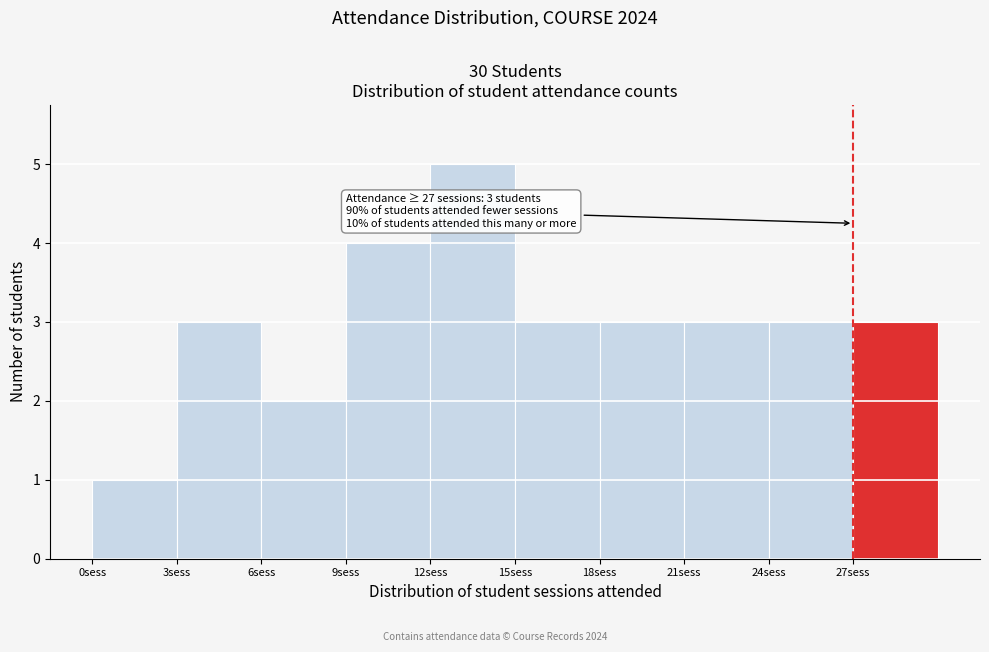

Which range on the x-axis has the tallest bar?

12 to 15